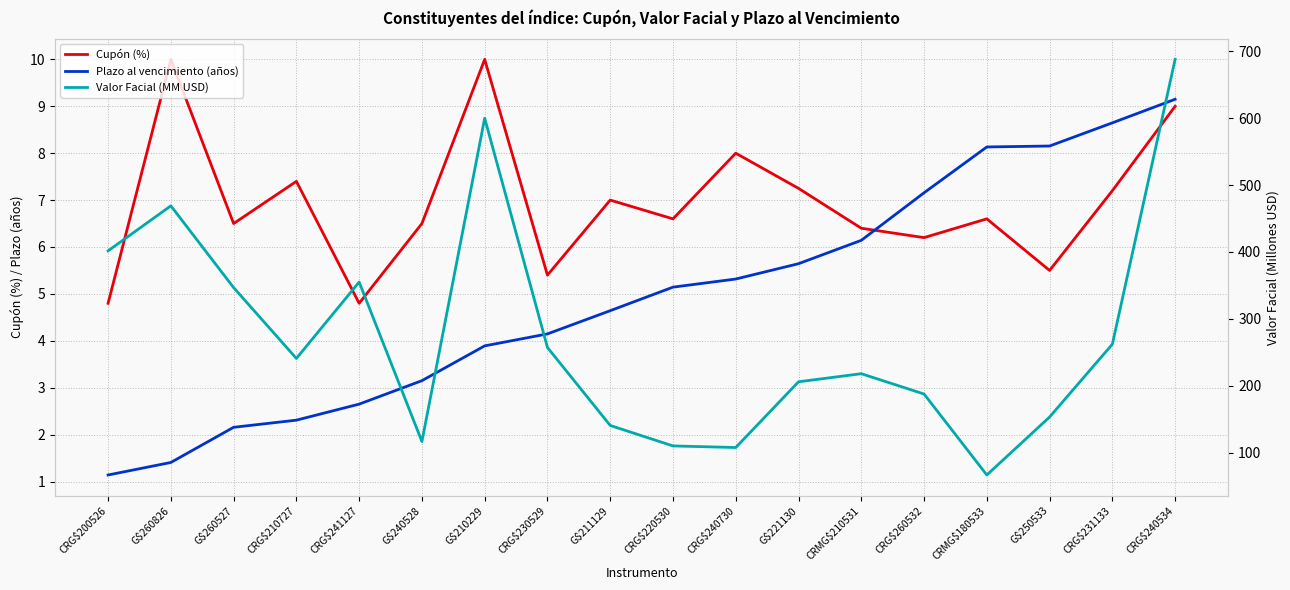

List the series in order of their peak value, lowest first.

Plazo al vencimiento (años), Cupón (%), Valor Facial (MM USD)